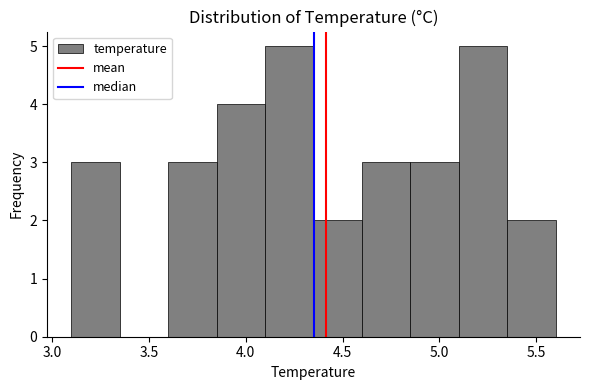

Reading left to right, transcribe this chart: for each bar, give the range it covers on the x-axis and its height. The values are not printed on the chart, so give them approximately, as read against the axis.

3.10 to 3.35: 3
3.35 to 3.60: 0
3.60 to 3.85: 3
3.85 to 4.10: 4
4.10 to 4.35: 5
4.35 to 4.60: 2
4.60 to 4.85: 3
4.85 to 5.10: 3
5.10 to 5.35: 5
5.35 to 5.60: 2